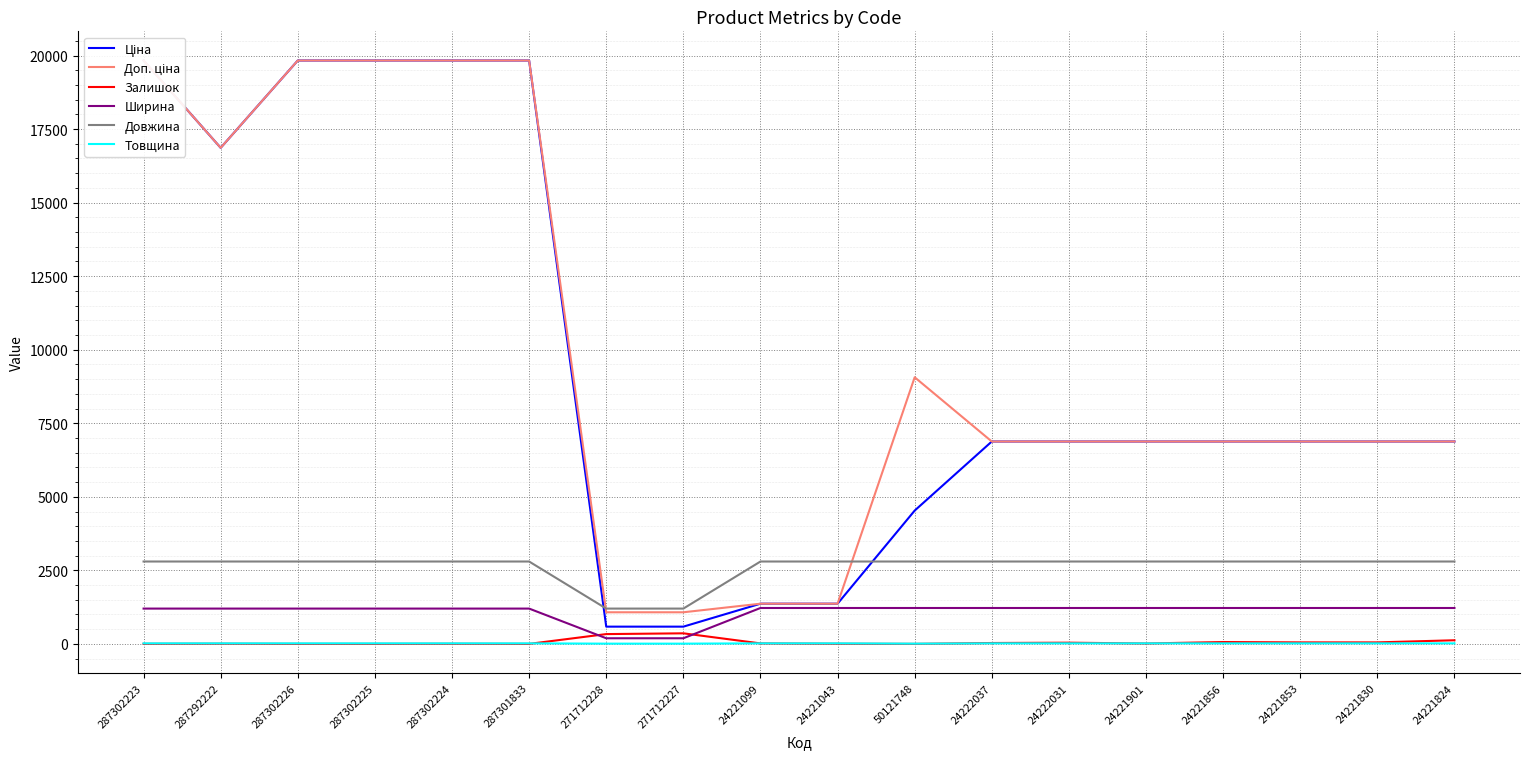

Reading right to left, what are all the values shown in this chart?

Ціна: 24221824=6879.5	24221830=6879.5	24221853=6879.5	24221856=6879.5	24221901=6879.5	24222031=6879.5	24222037=6879.5	50121748=4531.4	24221043=1366.3	24221099=1366.3	271712227=586.0	271712228=586.0	287301833=19831.1	287302224=19831.1	287302225=19831.1	287302226=19831.1	287292222=16863.2	287302223=19831.1
Доп. ціна: 24221824=6879.5	24221830=6879.5	24221853=6879.5	24221856=6879.5	24221901=6879.5	24222031=6879.5	24222037=6879.5	50121748=9062.9	24221043=1366.0	24221099=1366.0	271712227=1074.5	271712228=1074.5	287301833=19831.1	287302224=19831.1	287302225=19831.1	287302226=19831.1	287292222=16863.2	287302223=19831.1
Залишок: 24221824=123.0	24221830=51.0	24221853=51.0	24221856=63.0	24221901=13.0	24222031=41.0	24222037=30.0	50121748=0.0	24221043=4.0	24221099=16.0	271712227=359.0	271712228=333.0	287301833=0.0	287302224=3.0	287302225=0.0	287302226=0.0	287292222=5.0	287302223=2.0
Ширина: 24221824=1220.0	24221830=1220.0	24221853=1220.0	24221856=1220.0	24221901=1220.0	24222031=1220.0	24222037=1220.0	50121748=1220.0	24221043=1220.0	24221099=1220.0	271712227=191.0	271712228=191.0	287301833=1200.0	287302224=1200.0	287302225=1200.0	287302226=1200.0	287292222=1200.0	287302223=1200.0
Довжина: 24221824=2800.0	24221830=2800.0	24221853=2800.0	24221856=2800.0	24221901=2800.0	24222031=2800.0	24222037=2800.0	50121748=2800.0	24221043=2800.0	24221099=2800.0	271712227=1200.0	271712228=1200.0	287301833=2800.0	287302224=2800.0	287302225=2800.0	287302226=2800.0	287292222=2800.0	287302223=2800.0
Товщина: 24221824=18.0	24221830=18.0	24221853=18.0	24221856=18.0	24221901=18.0	24222031=18.0	24222037=18.0	50121748=8.0	24221043=18.0	24221099=18.0	271712227=8.0	271712228=8.0	287301833=18.0	287302224=18.0	287302225=18.0	287302226=18.0	287292222=18.0	287302223=18.0